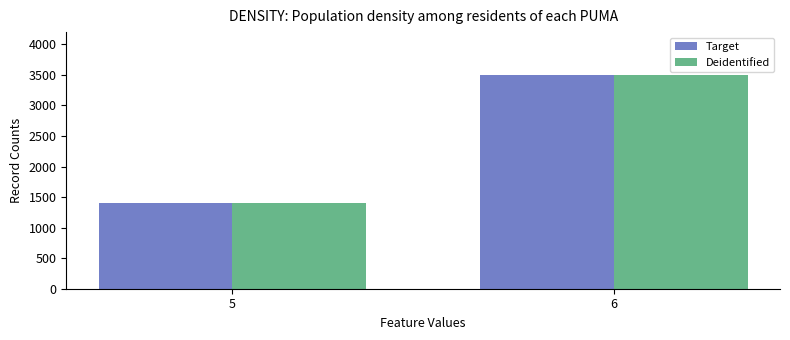

What is the minimum value for Deidentified?

1400